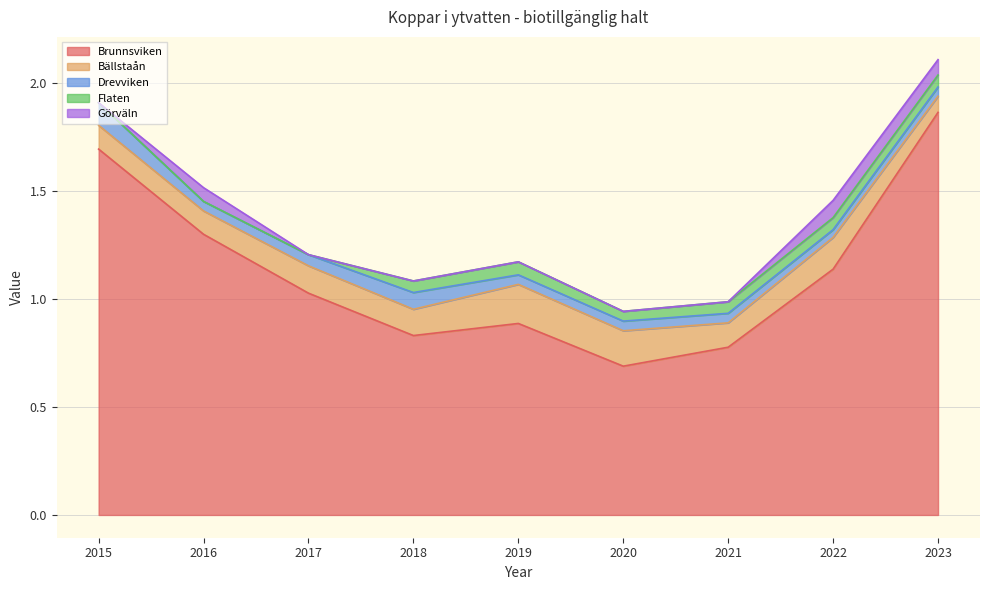

What is the sum of all Flaten values?

0.3